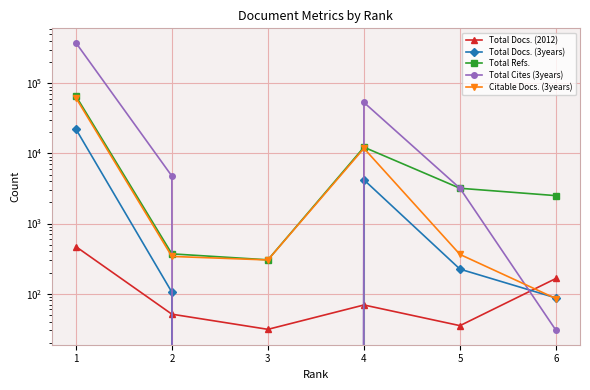

Between 3 and 5, which is larger?

5